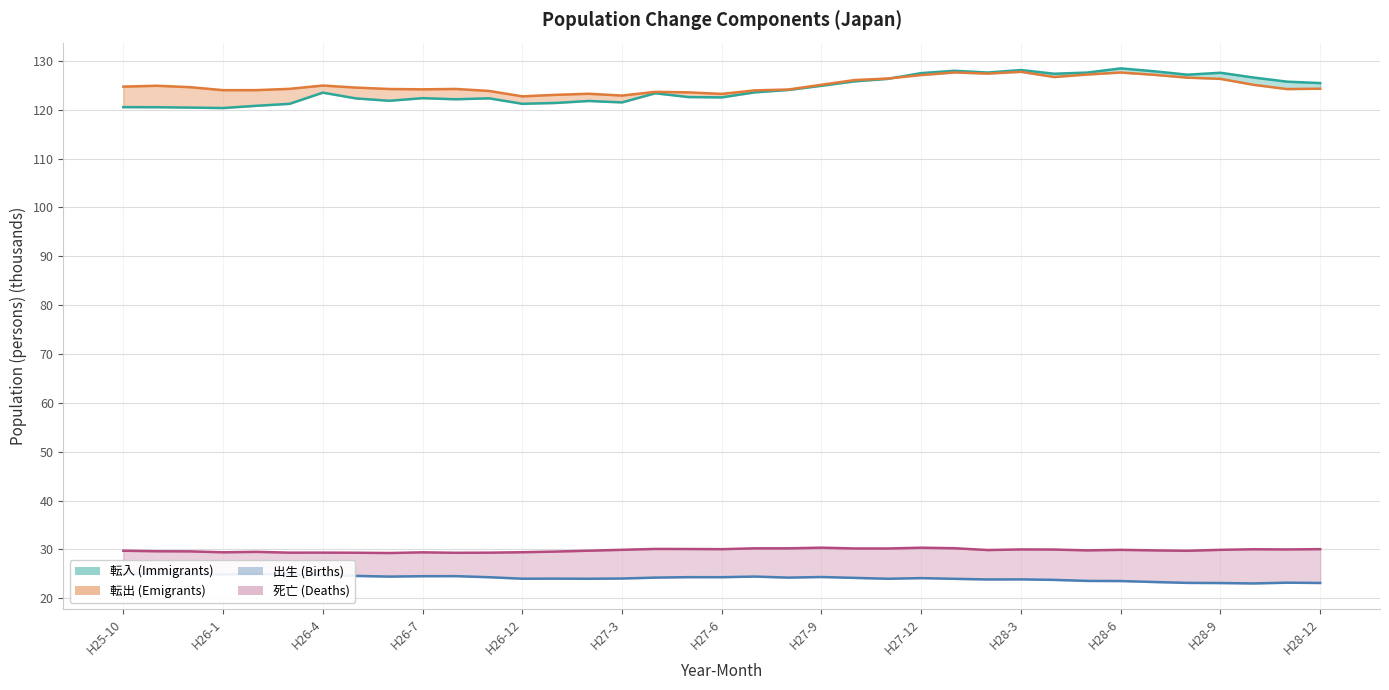

How many lines are shown in the chart?

4